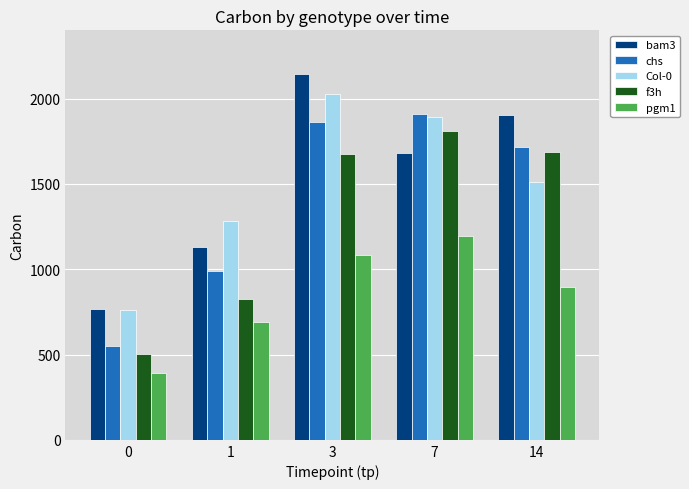

True or false: chs has a value of 505.6 at 14.

False